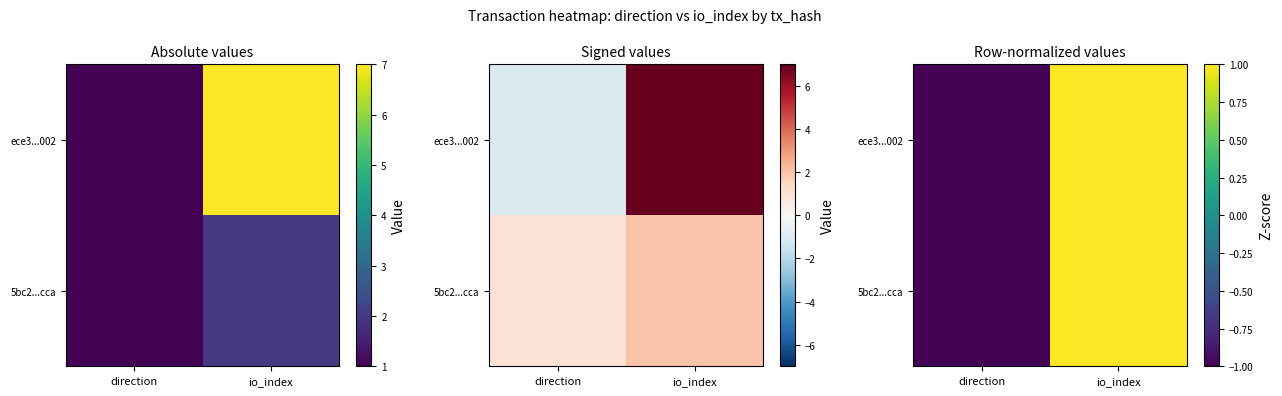

Rank the series at direction from highest to lowest value.

ece3...002, 5bc2...cca